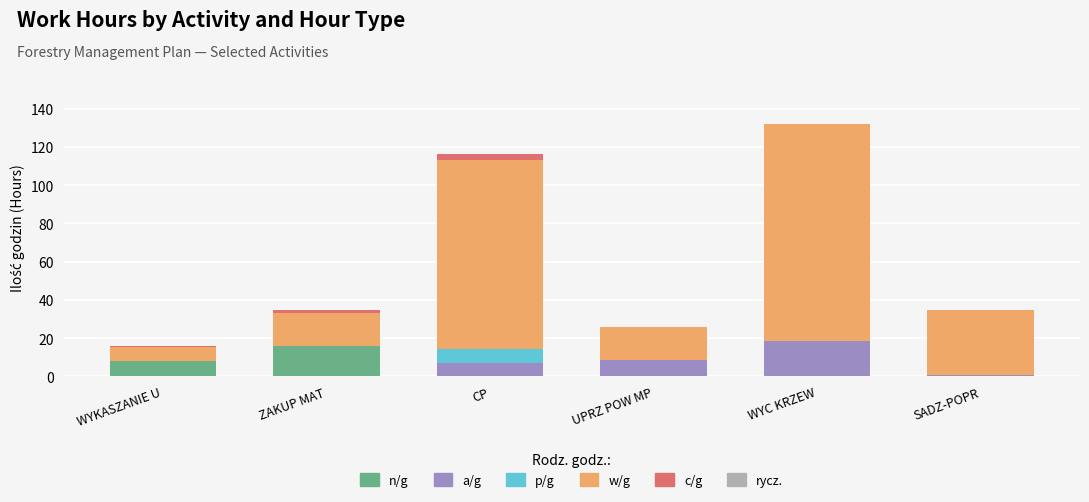

Reading right to left, list the values for the n/g series.

SADZ-POPR=0.0	WYC KRZEW=0.0	UPRZ POW MP=0.0	CP=0.0	ZAKUP MAT=16.0	WYKASZANIE U=8.0